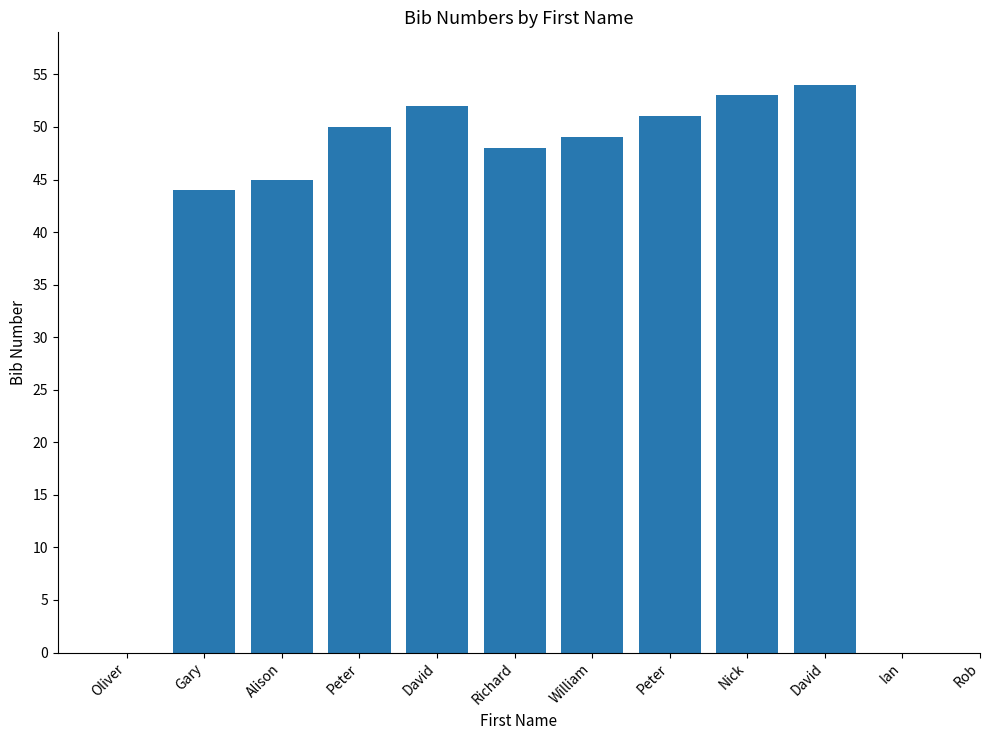

What is the label of the 8th bar from the right?

David